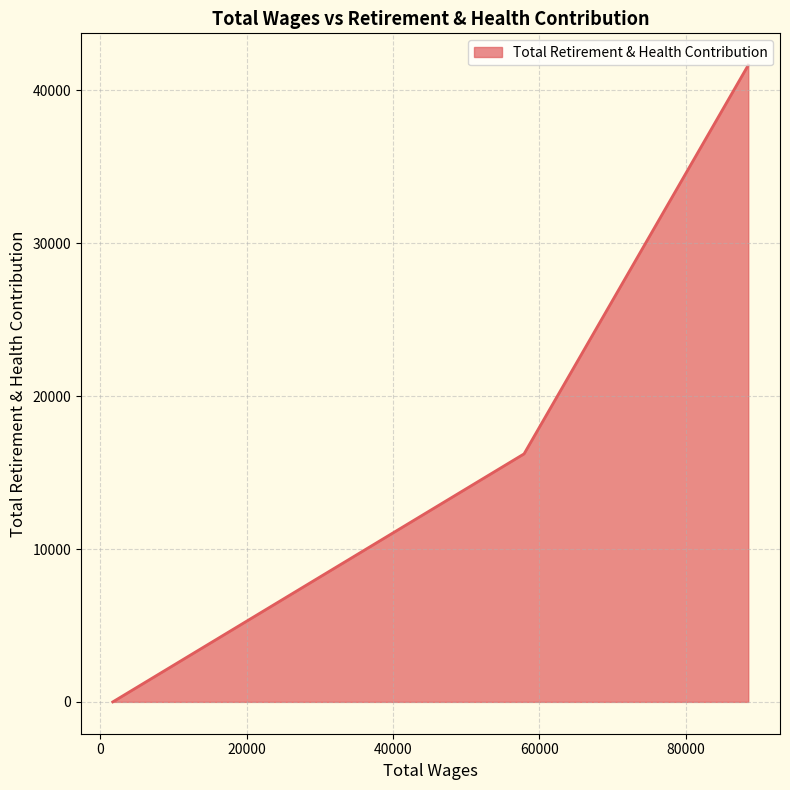

How many positive values are there?

2